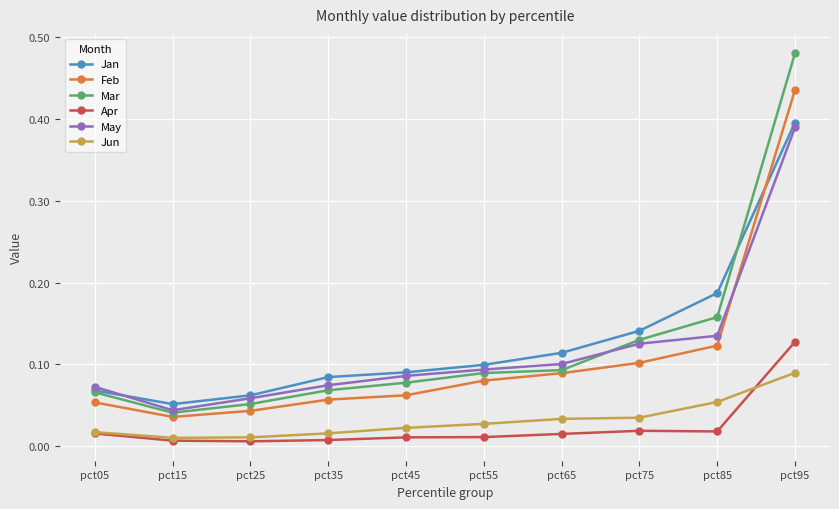

True or false: Jun and Jan cross at least once.

False